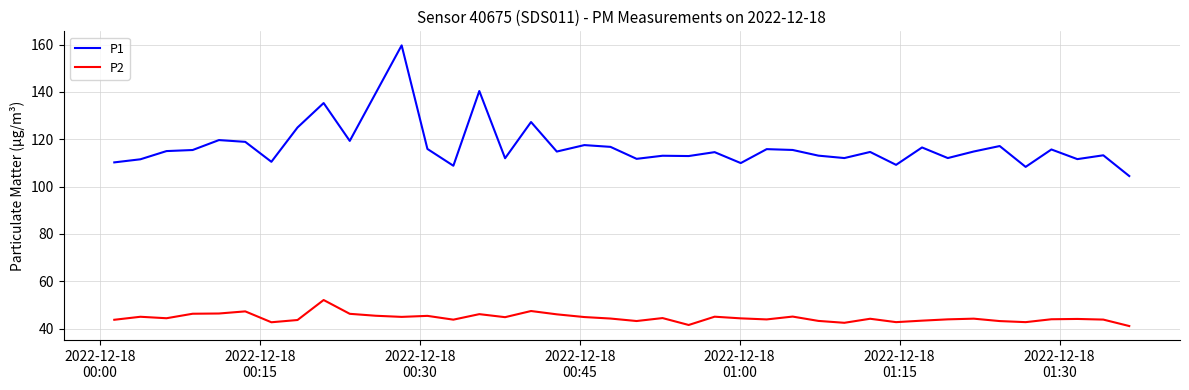

Which series has the largest range (max minus min)?

P1